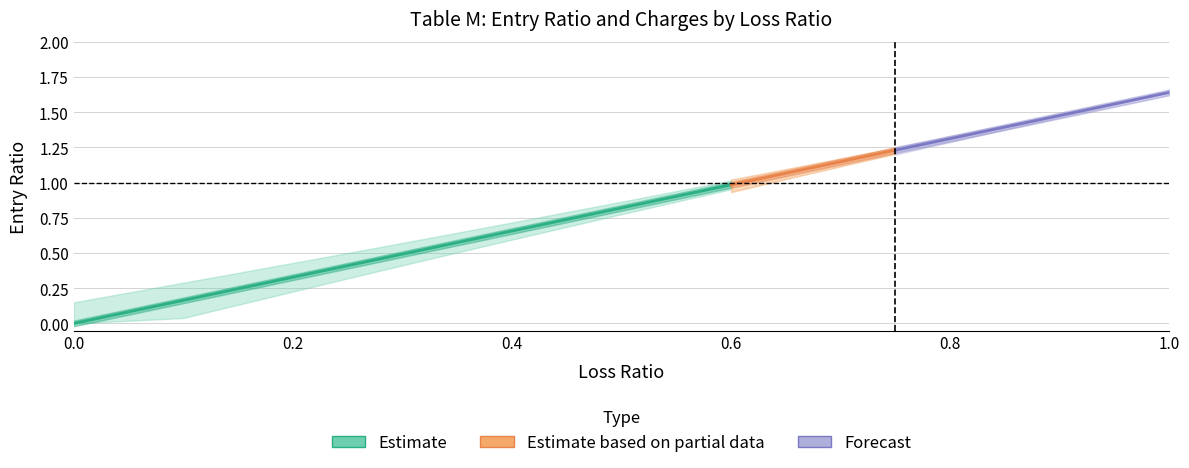

Is this an area chart (filled region under the line)?

No